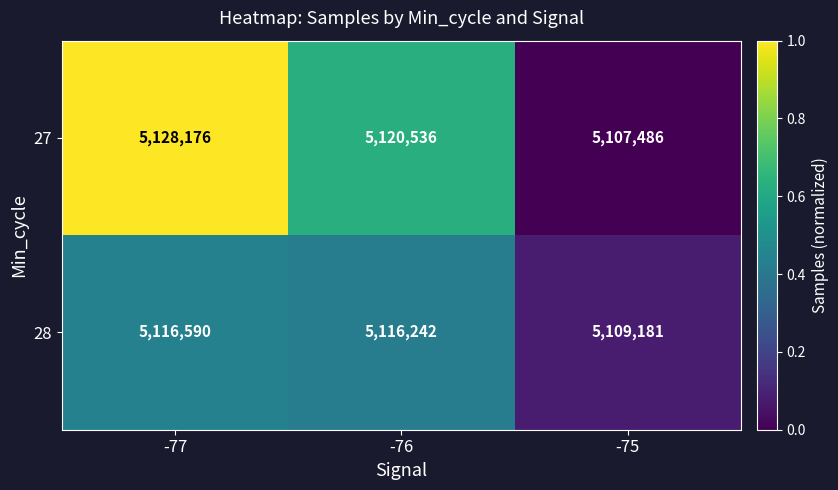

What is the total value across all series at -76?

10236778